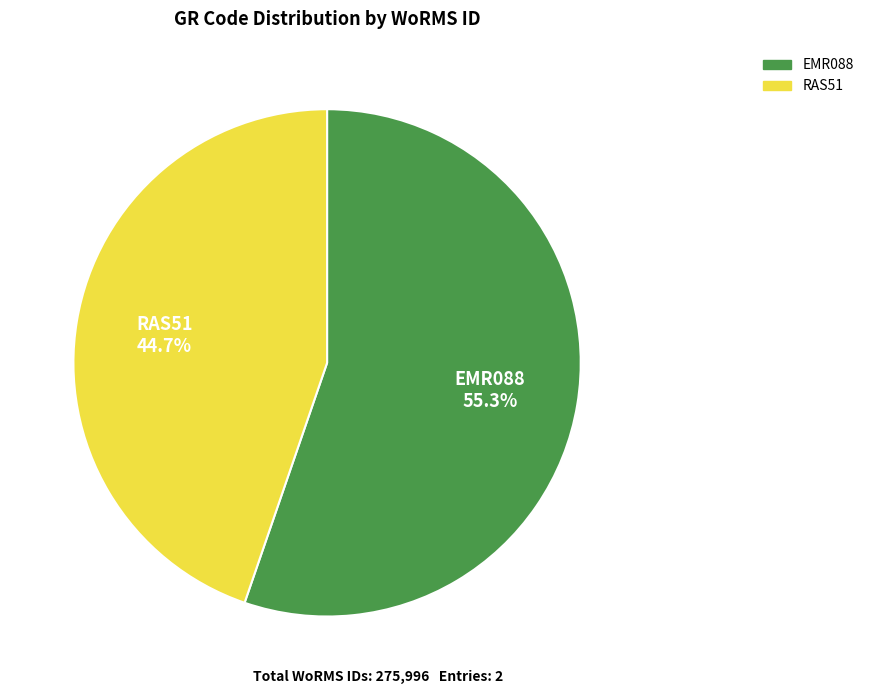

Count the number of slices in the pie.

2